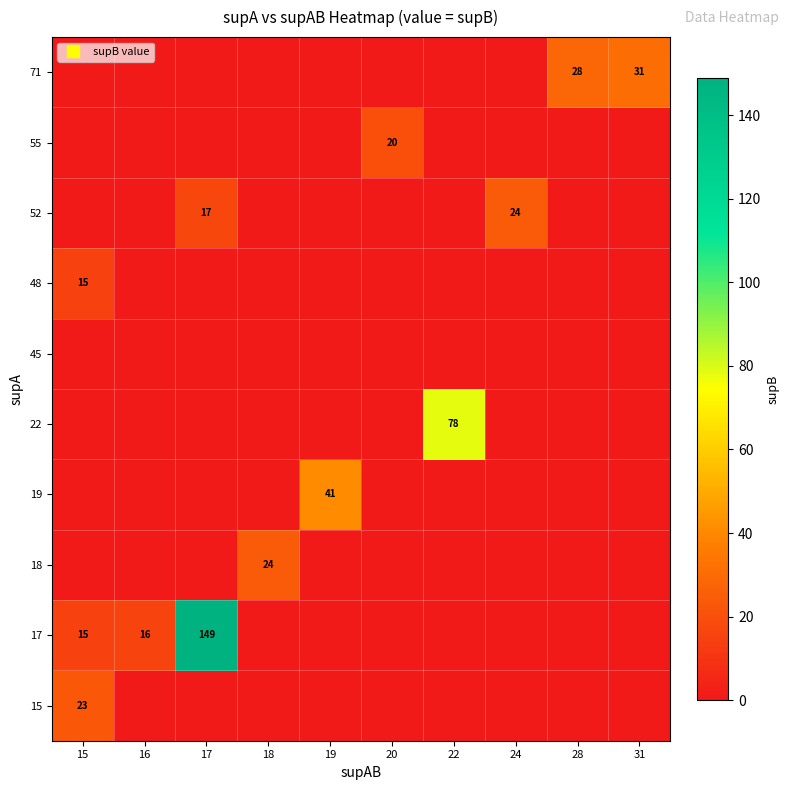

Where is 71 nearest to the value 15?

28